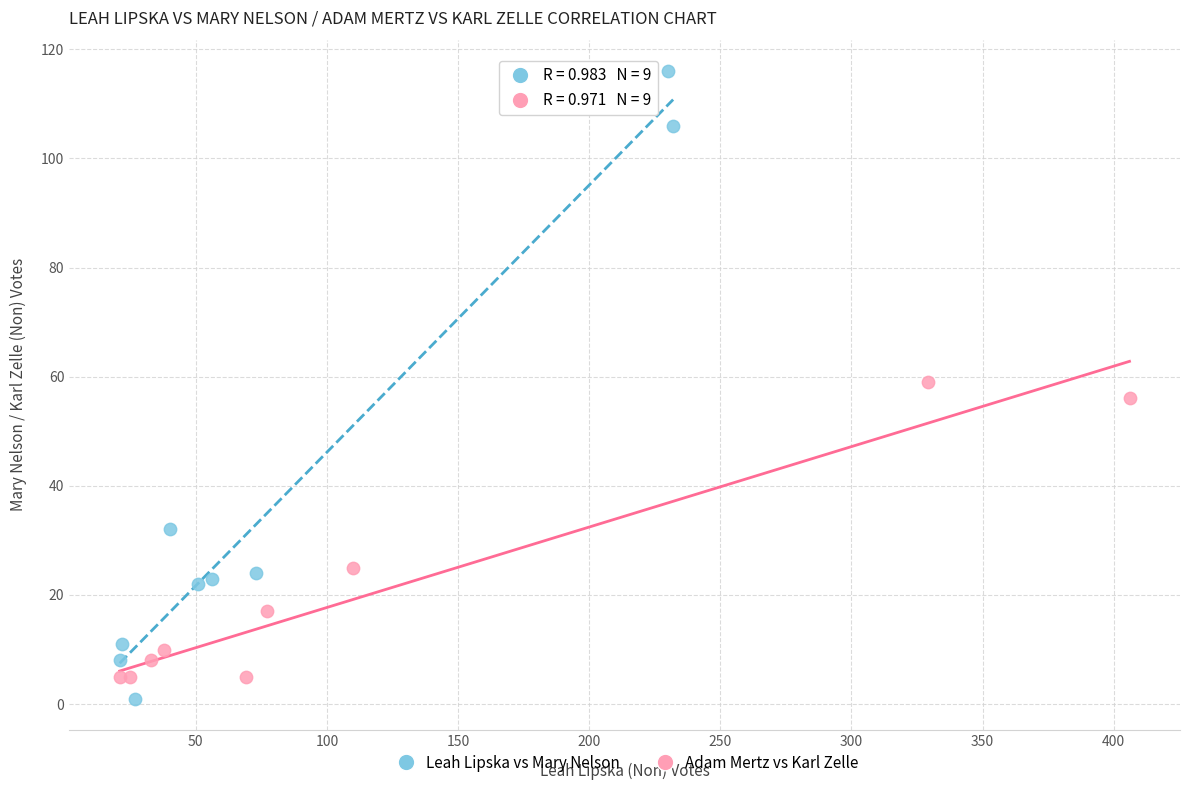

What are all the series names shown in the legend?

Leah Lipska vs Mary Nelson, Adam Mertz vs Karl Zelle